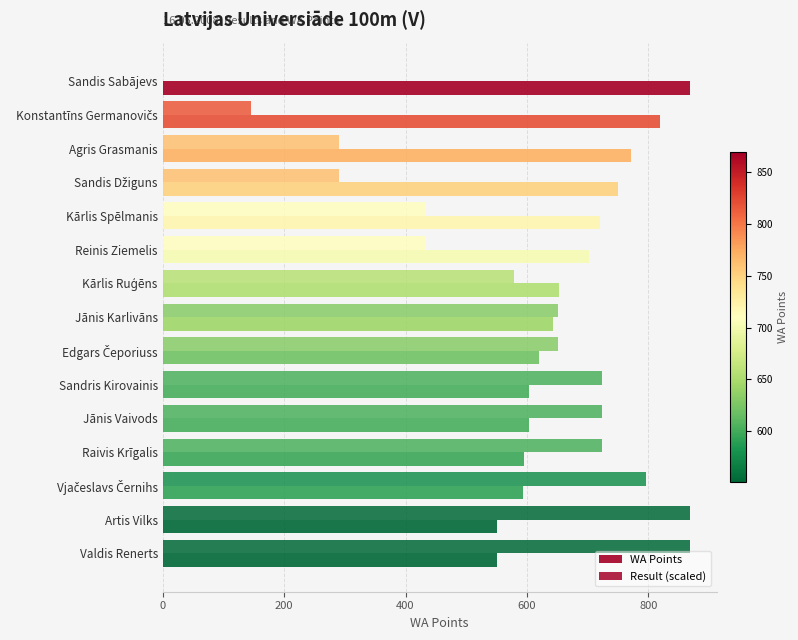

How many data points does each series have?

15